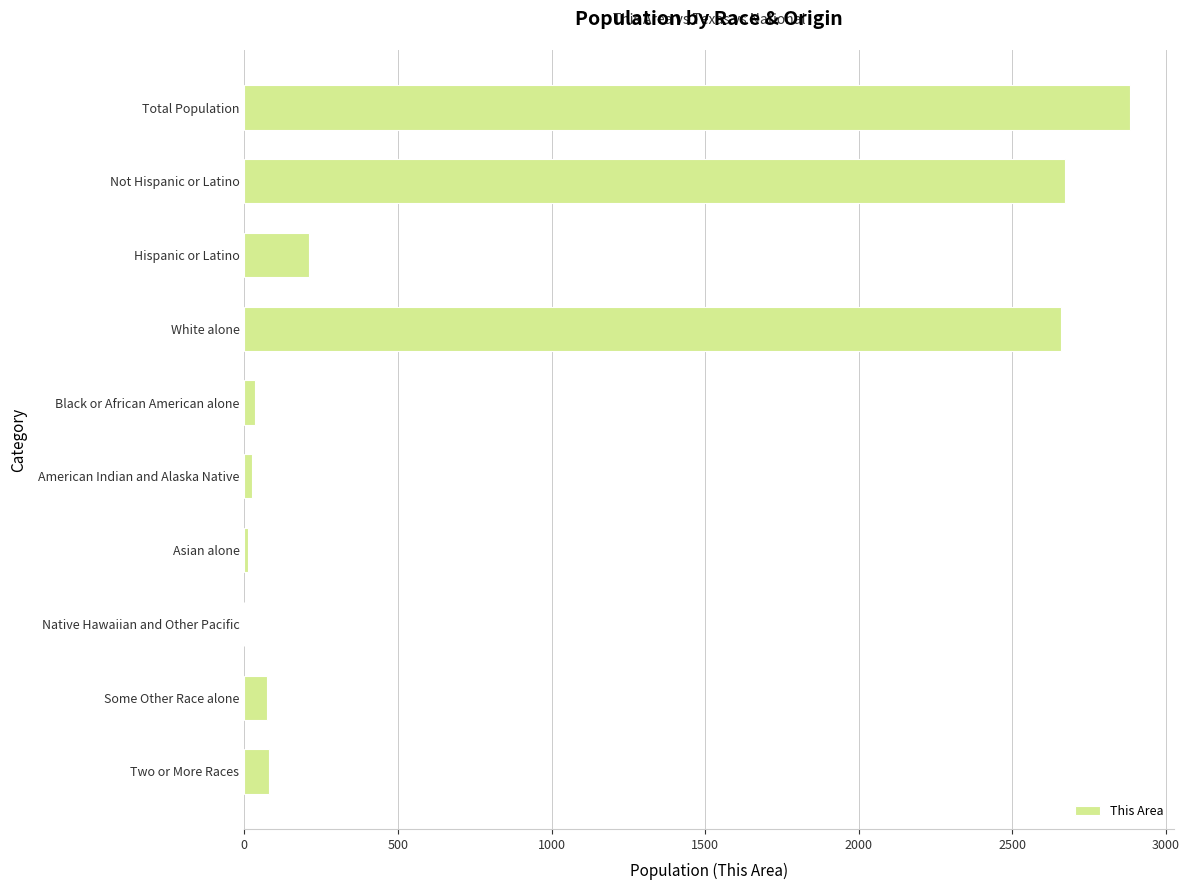

What is the ratio of the value at White alone to the value at Some Other Race alone?

35.4